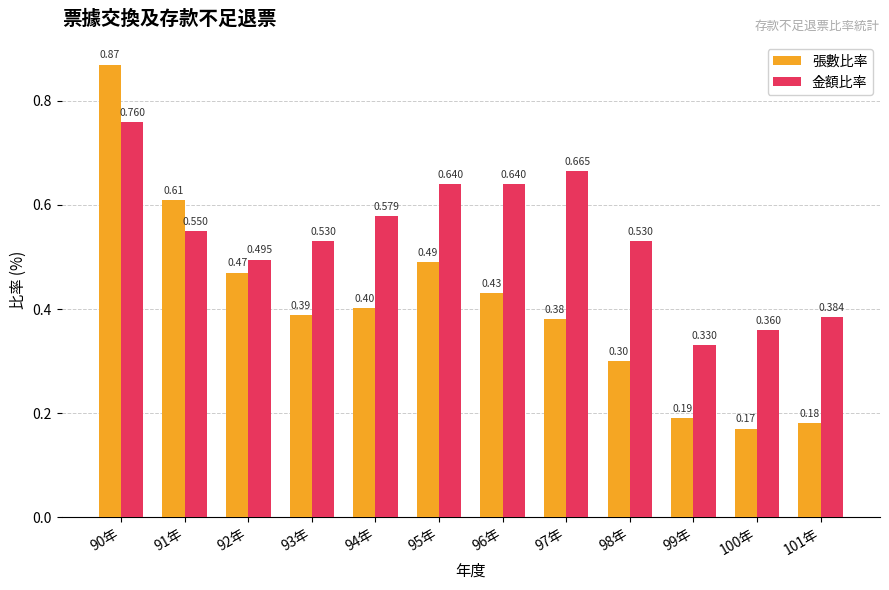

Count the number of categories in the chart.

12